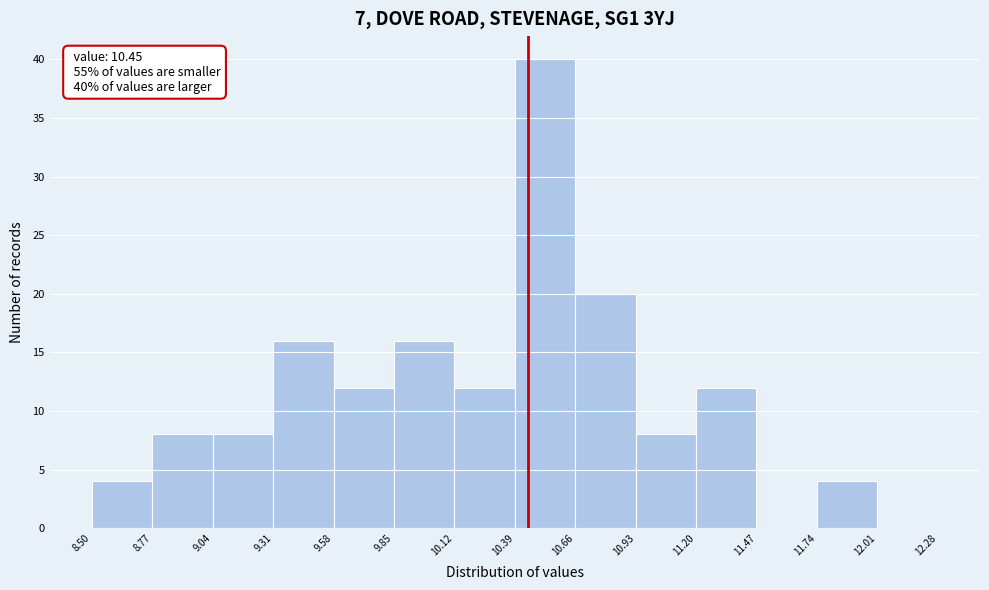

Which range on the x-axis has the tallest bar?

10.39 to 10.66